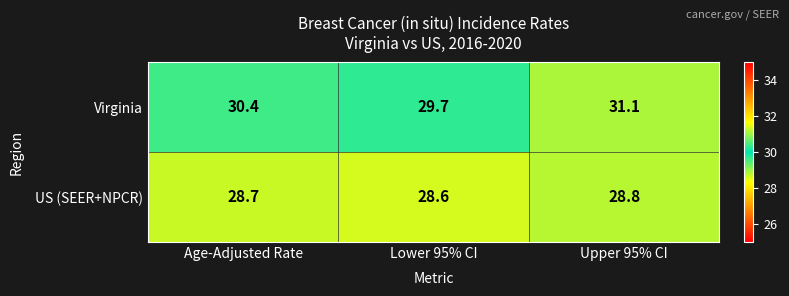

Is it true that US (SEER+NPCR) equals 28.7 at Age-Adjusted Rate?

True